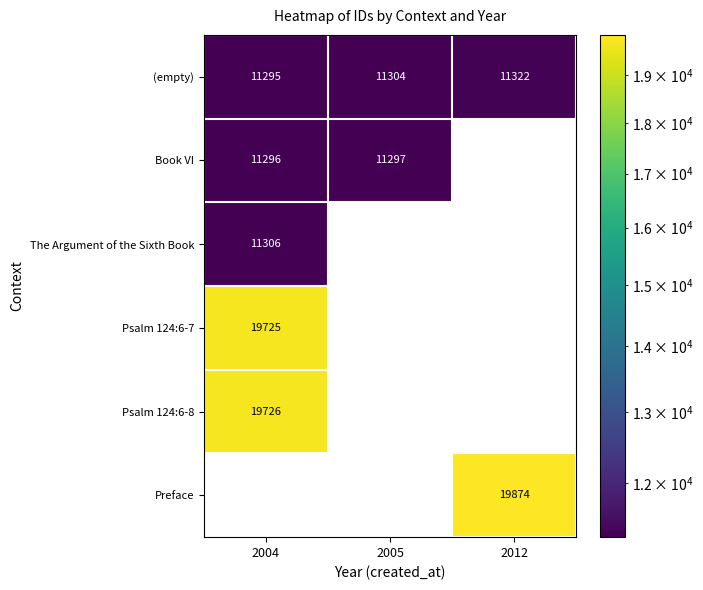

Which category has the lowest value in the (empty) series?

2004